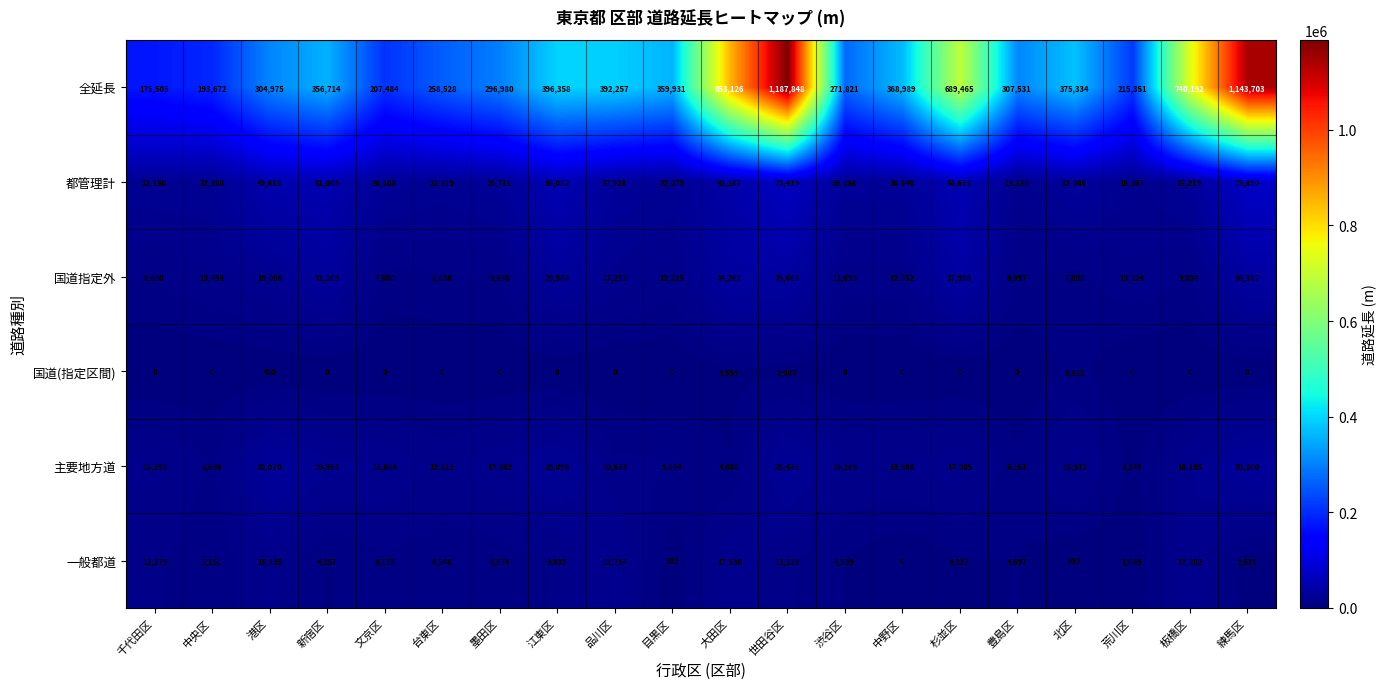

Where is 全延長 nearest to the value 681676?

杉並区